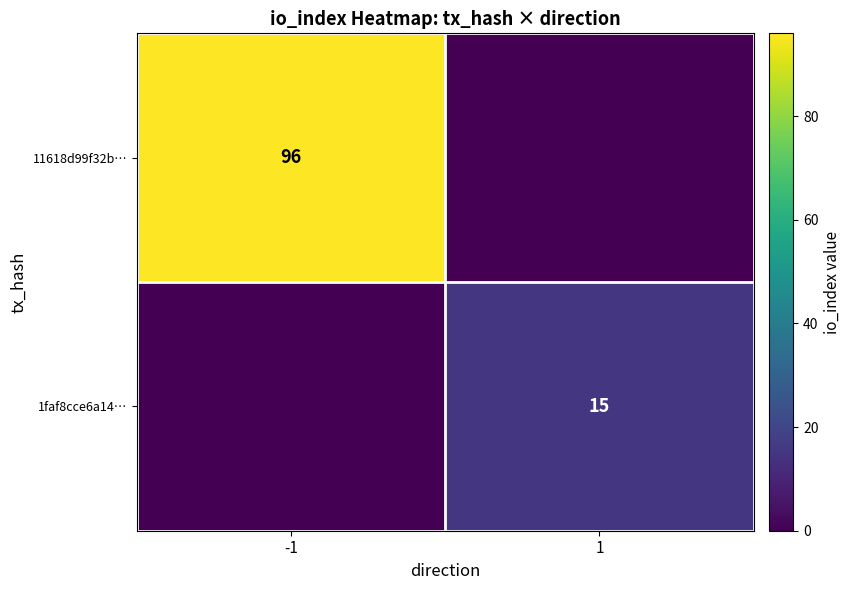

What is the difference between the highest and lowest values at 1?

15